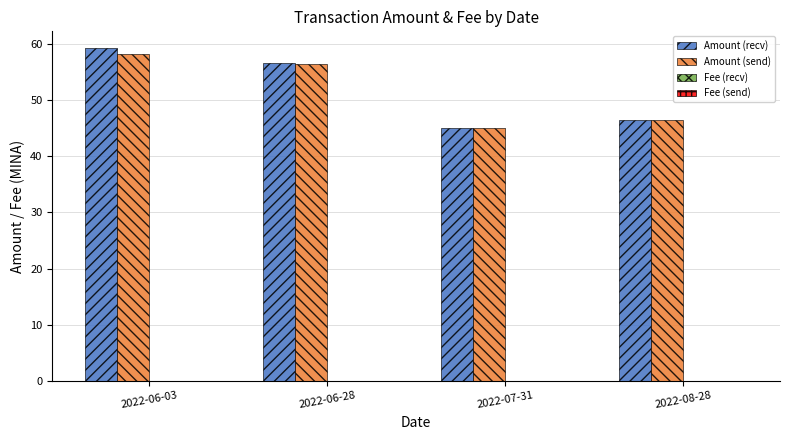

Is the value of Amount (send) at 2022-06-28 greater than the value of Amount (recv) at 2022-06-03?

No